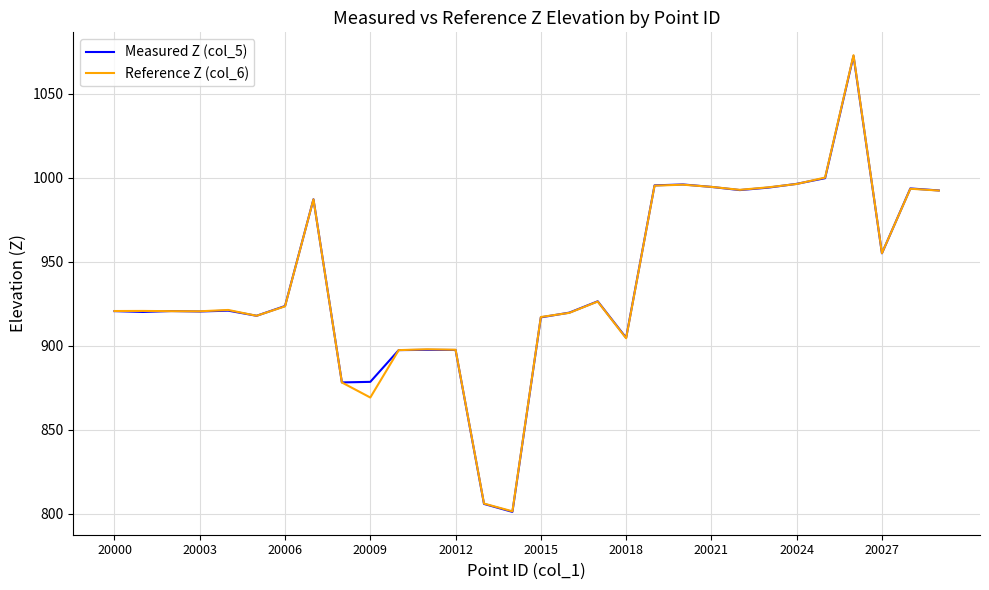

Which series has the widest spread of values?

Reference Z (col_6)